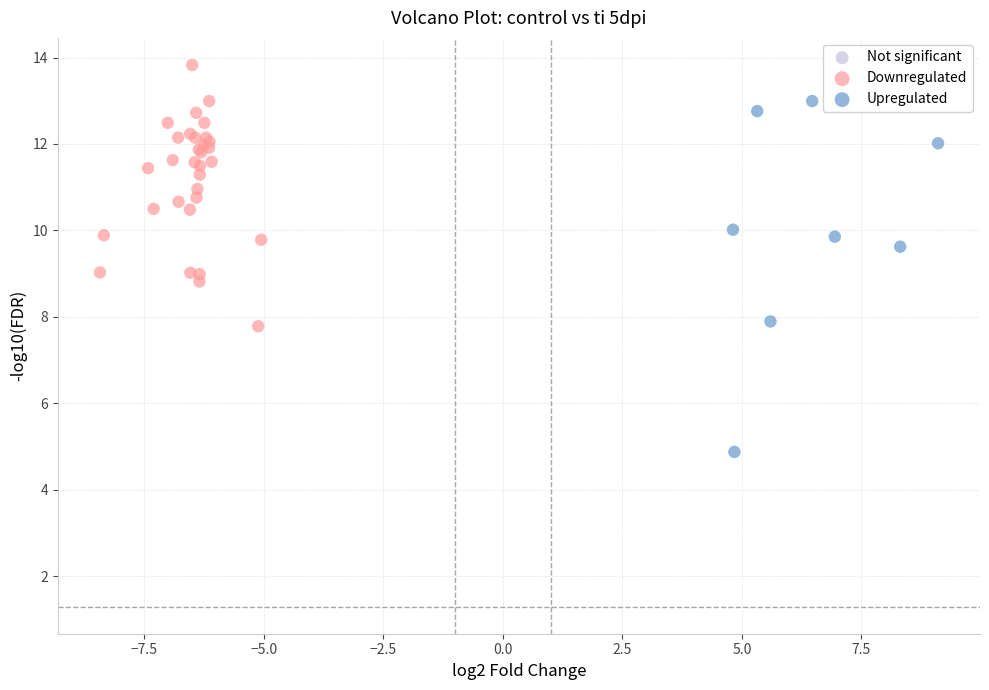

Which series has the largest Y range (max minus min)?

Upregulated